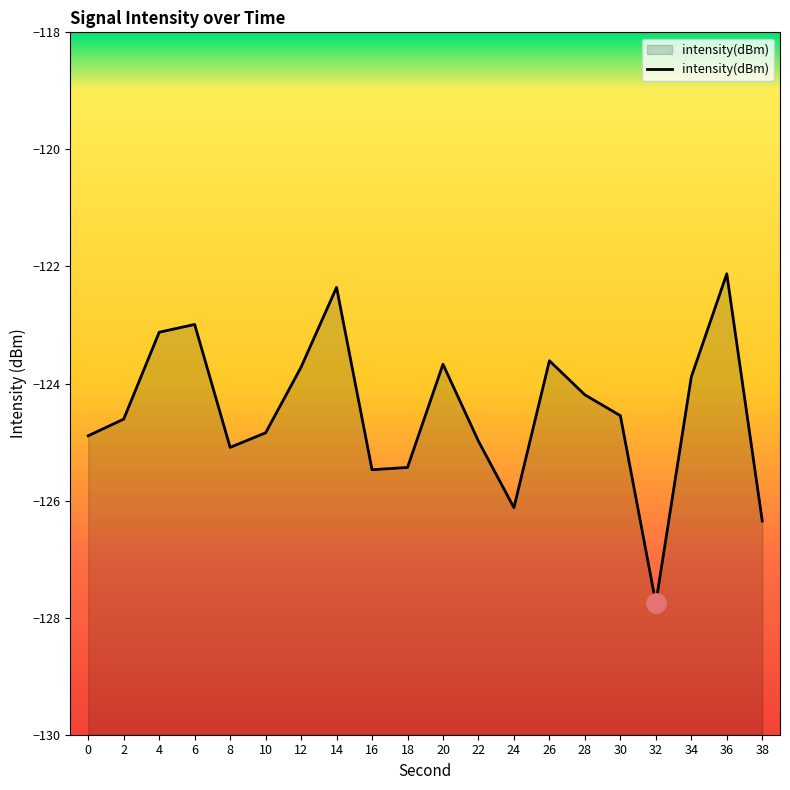

What is the difference between the maximum and minimum values?

5.6